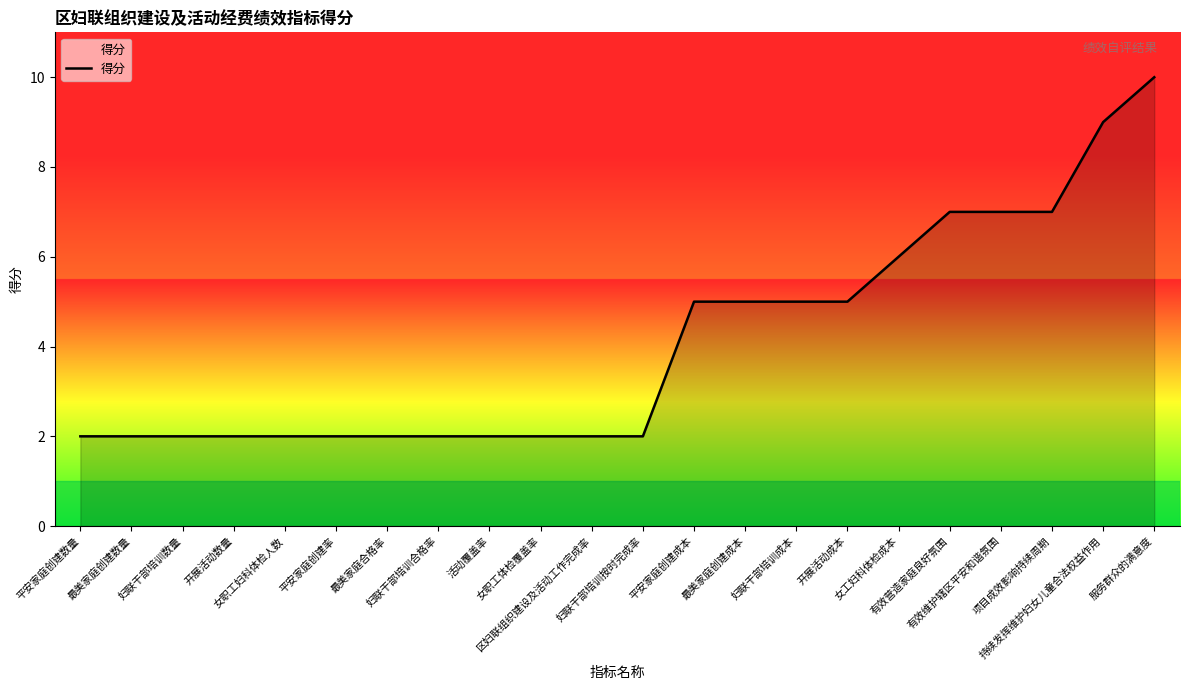

Does the chart display data point markers on the line(s)?

No